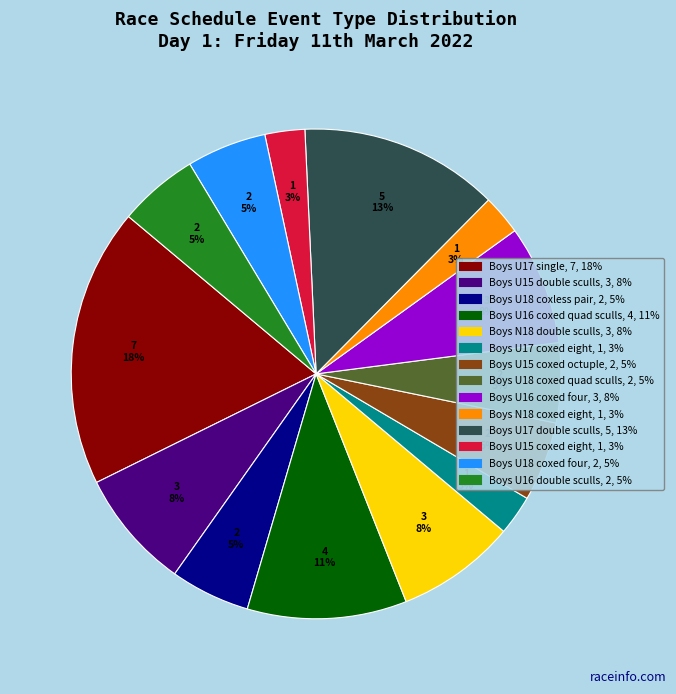

The Boys N18 double sculls slice represents 8% of the pie. True or false?

True